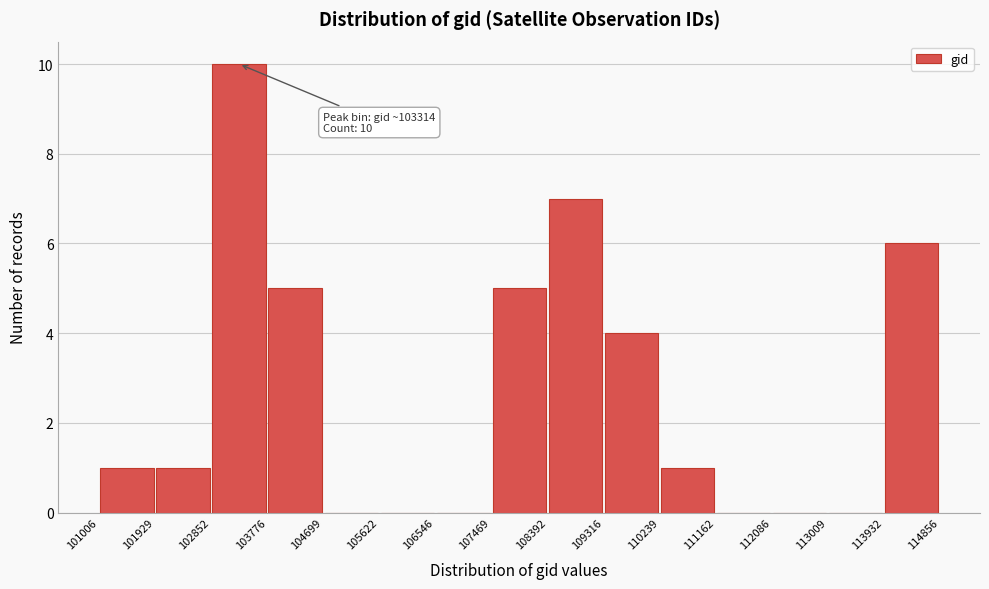

Which range on the x-axis has the tallest bar?

102852 to 103776